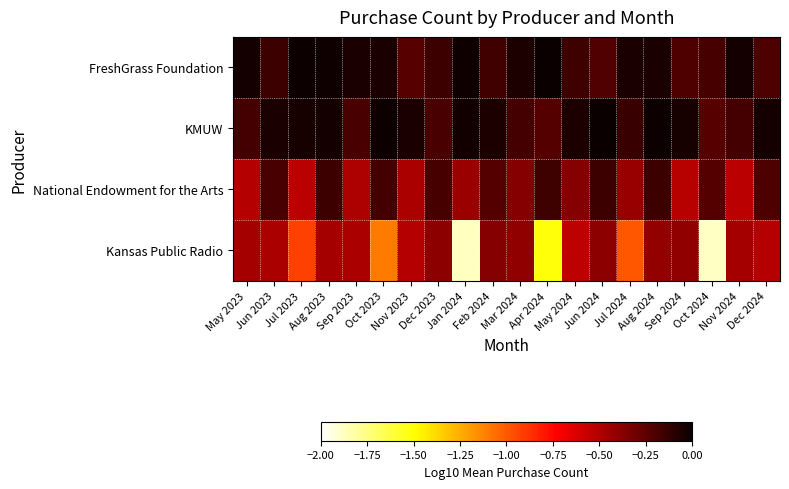

Reading left to right, list all the values displayed in this chart.

FreshGrass Foundation: May 2023=-0.0	Jun 2023=-0.1	Jul 2023=-0.0	Aug 2023=-0.0	Sep 2023=-0.1	Oct 2023=-0.1	Nov 2023=-0.2	Dec 2023=-0.2	Jan 2024=-0.0	Feb 2024=-0.2	Mar 2024=-0.1	Apr 2024=0.0	May 2024=-0.2	Jun 2024=-0.2	Jul 2024=-0.1	Aug 2024=-0.1	Sep 2024=-0.2	Oct 2024=-0.2	Nov 2024=-0.0	Dec 2024=-0.2
KMUW: May 2023=-0.2	Jun 2023=-0.1	Jul 2023=-0.0	Aug 2023=-0.0	Sep 2023=-0.2	Oct 2023=-0.0	Nov 2023=-0.0	Dec 2023=-0.2	Jan 2024=-0.0	Feb 2024=-0.1	Mar 2024=-0.2	Apr 2024=-0.2	May 2024=-0.1	Jun 2024=-0.0	Jul 2024=-0.1	Aug 2024=-0.0	Sep 2024=-0.0	Oct 2024=-0.2	Nov 2024=-0.2	Dec 2024=-0.0
National Endowment for the Arts: May 2023=-0.5	Jun 2023=-0.2	Jul 2023=-0.5	Aug 2023=-0.2	Sep 2023=-0.5	Oct 2023=-0.2	Nov 2023=-0.5	Dec 2023=-0.2	Jan 2024=-0.4	Feb 2024=-0.2	Mar 2024=-0.4	Apr 2024=-0.2	May 2024=-0.4	Jun 2024=-0.2	Jul 2024=-0.4	Aug 2024=-0.2	Sep 2024=-0.5	Oct 2024=-0.2	Nov 2024=-0.5	Dec 2024=-0.2
Kansas Public Radio: May 2023=-0.5	Jun 2023=-0.5	Jul 2023=-0.9	Aug 2023=-0.5	Sep 2023=-0.5	Oct 2023=-1.1	Nov 2023=-0.5	Dec 2023=-0.4	Jan 2024=-1.9	Feb 2024=-0.4	Mar 2024=-0.4	Apr 2024=-1.5	May 2024=-0.5	Jun 2024=-0.4	Jul 2024=-1.0	Aug 2024=-0.4	Sep 2024=-0.4	Oct 2024=-1.9	Nov 2024=-0.5	Dec 2024=-0.5